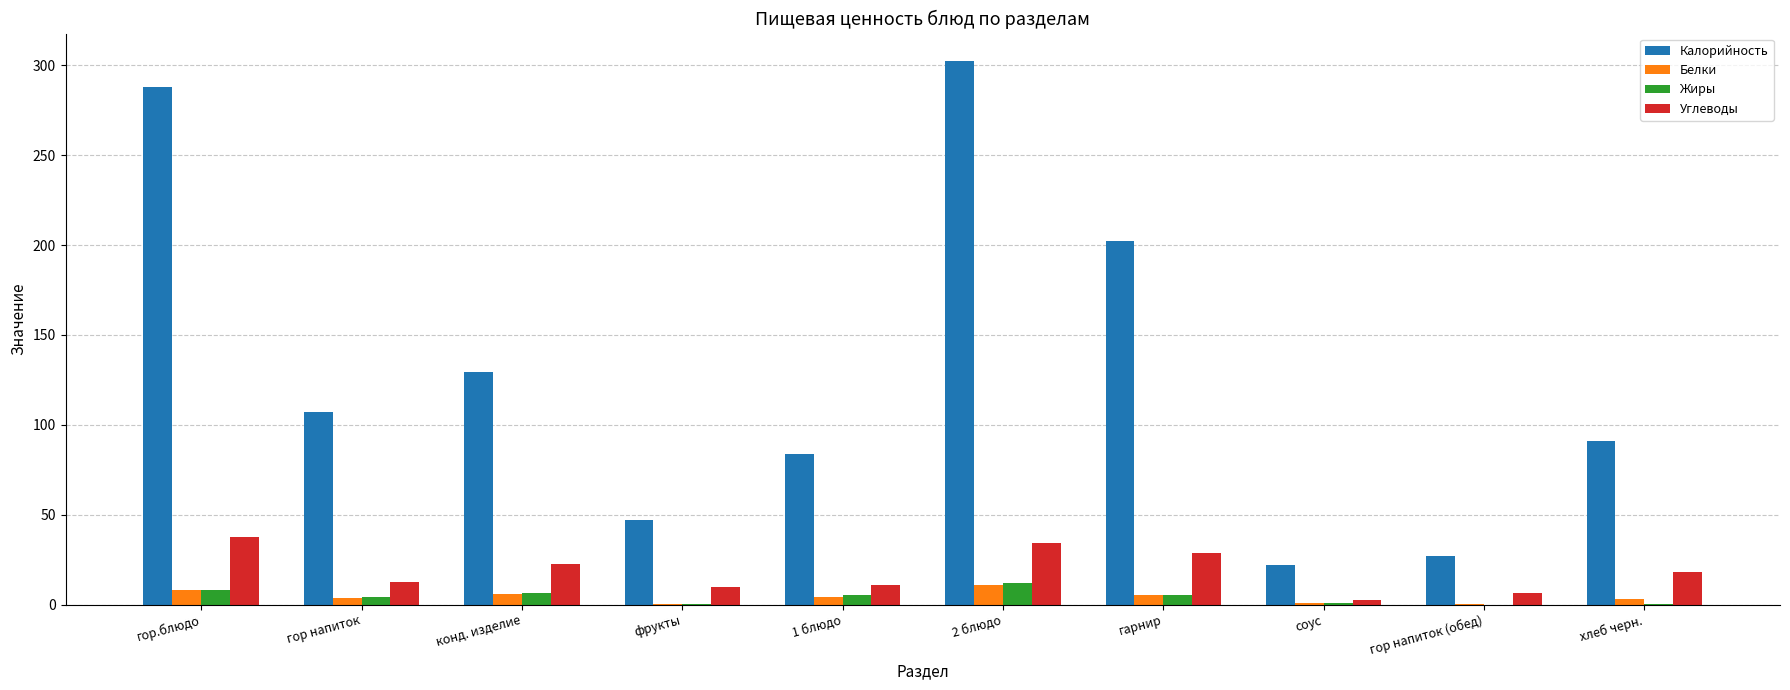

At which label does Углеводы reach its peak?

гор.блюдо